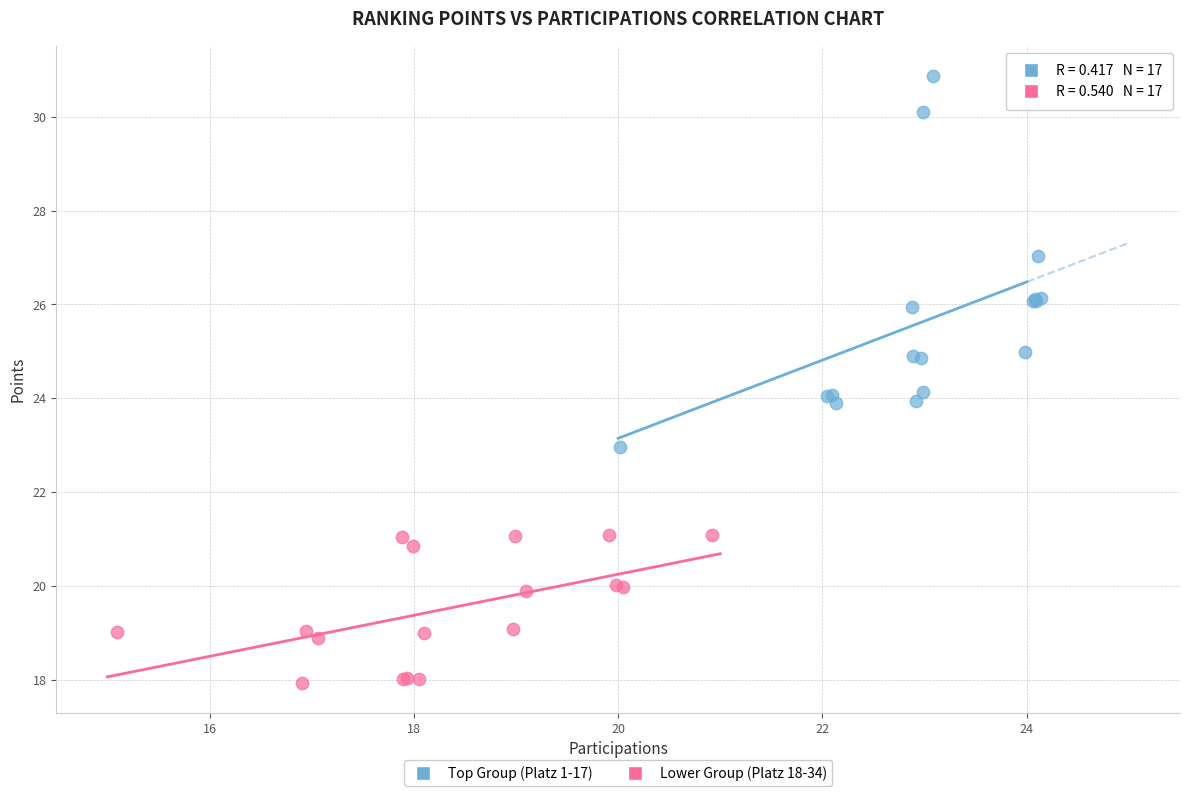

Which series reaches the minimum Y coordinate?

Lower Group (Platz 18-34)